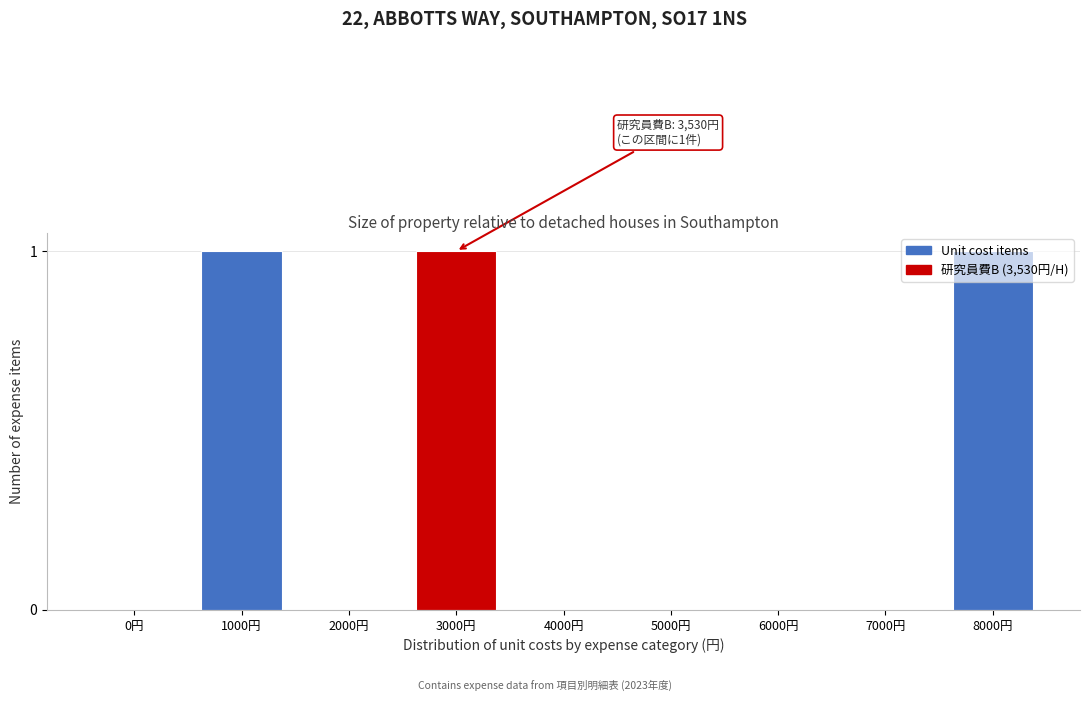

The chart shows a value of 1 at 0円. True or false?

False